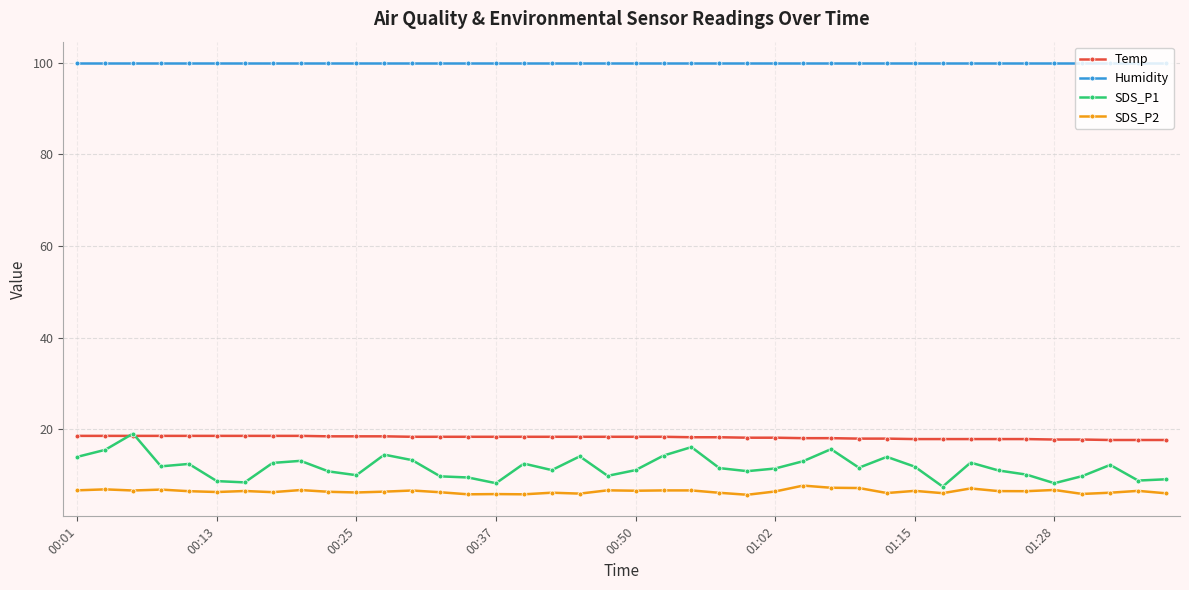

True or false: Temp and SDS_P2 intersect in this chart.

False